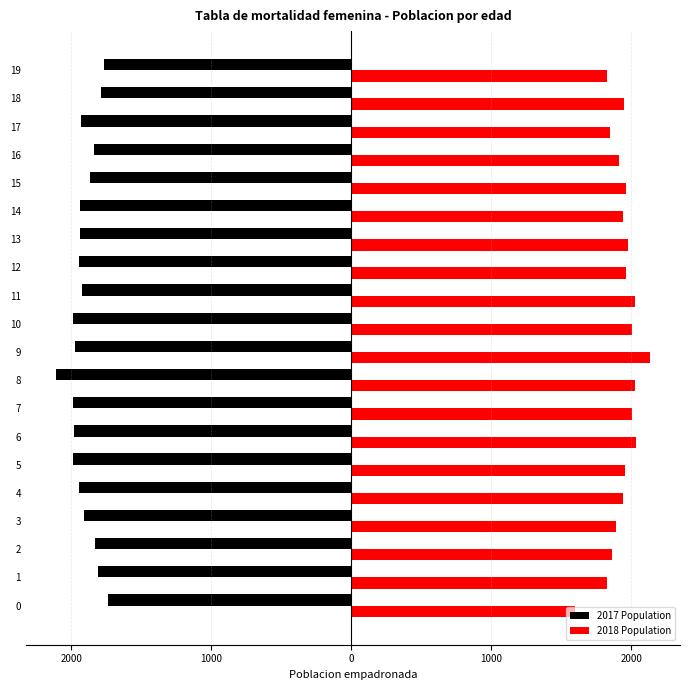

What are all the series names shown in the legend?

2017 Population, 2018 Population